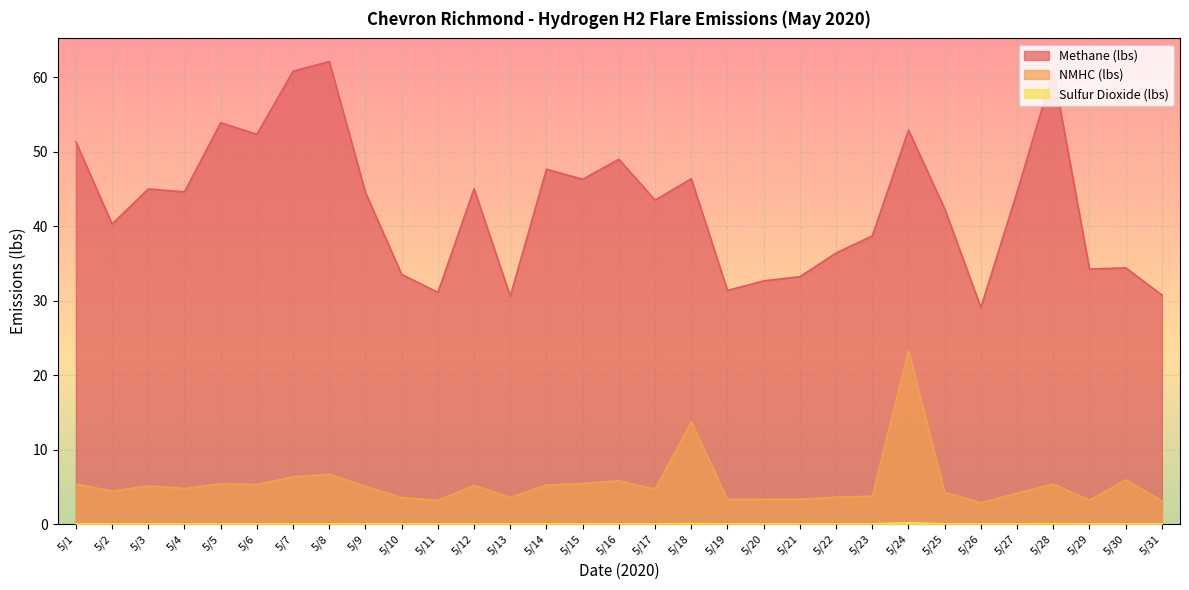

Which category has the highest value in the Methane (lbs) series?

5/8